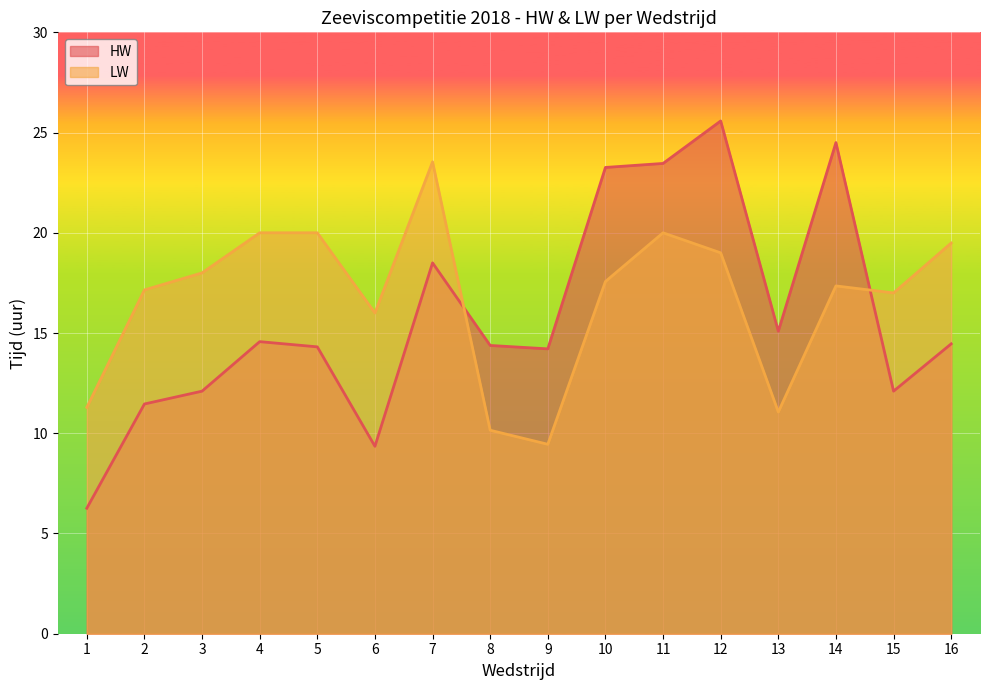

At how many categories does at least one series exceed 9?

16